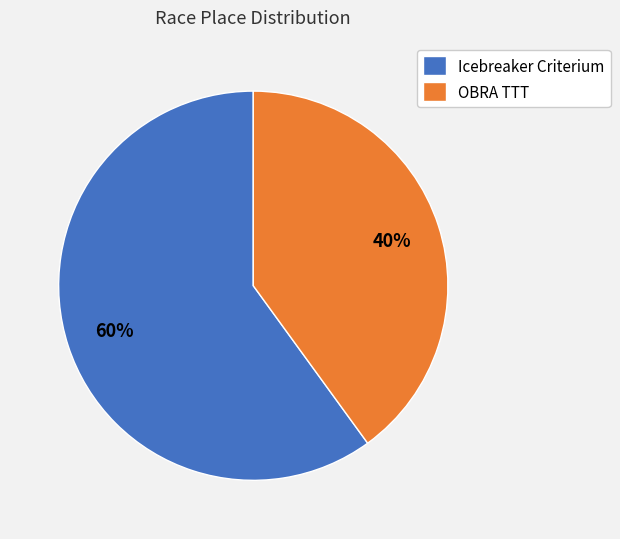

Which category has the smallest portion of the pie?

OBRA TTT